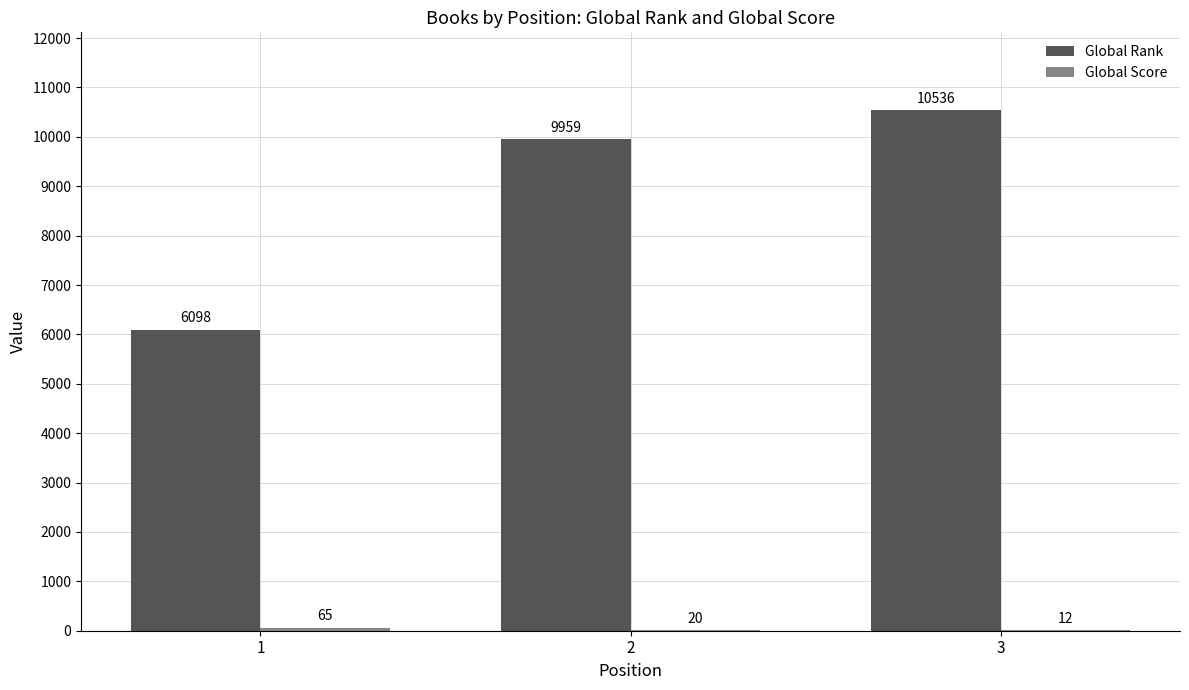

What is the spread (max minus min) of values at 1?

6033